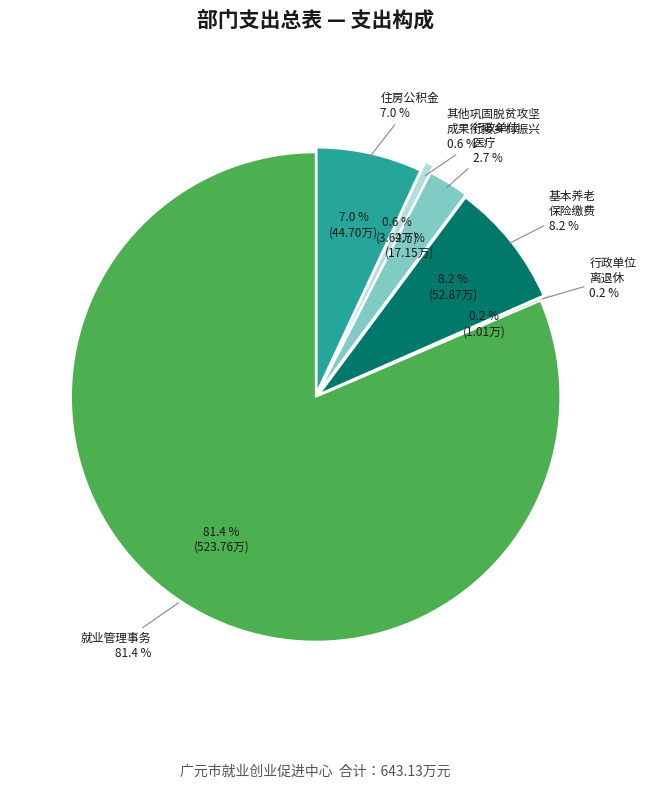

What is the ratio of the value at 机关事业单位基本养老保险缴费支出 to the value at 行政单位离退休?

52.3